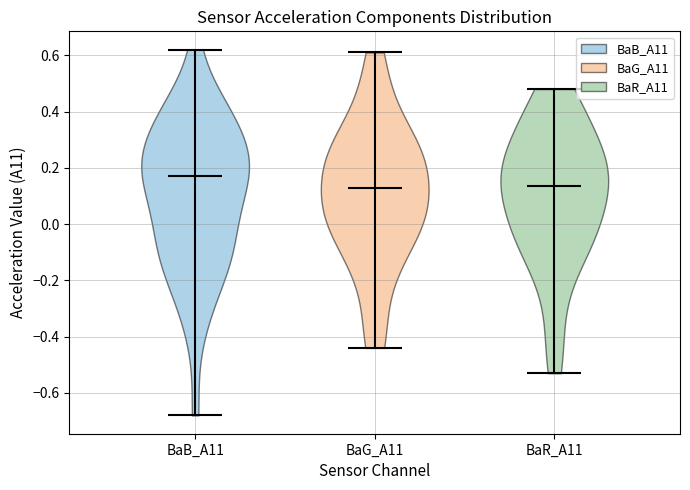

What is the highest point the violin for BaG_A11 reaches on the y-axis? The values are not printed on the chart, so give them approximately, as read against the axis.

0.62